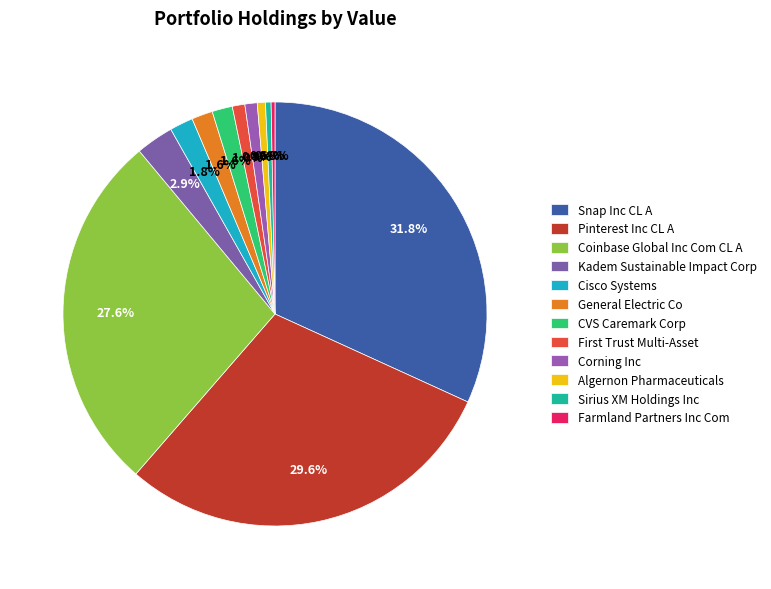

What is the change in value from Snap Inc CL A to Algernon Pharmaceuticals?

-1071502000